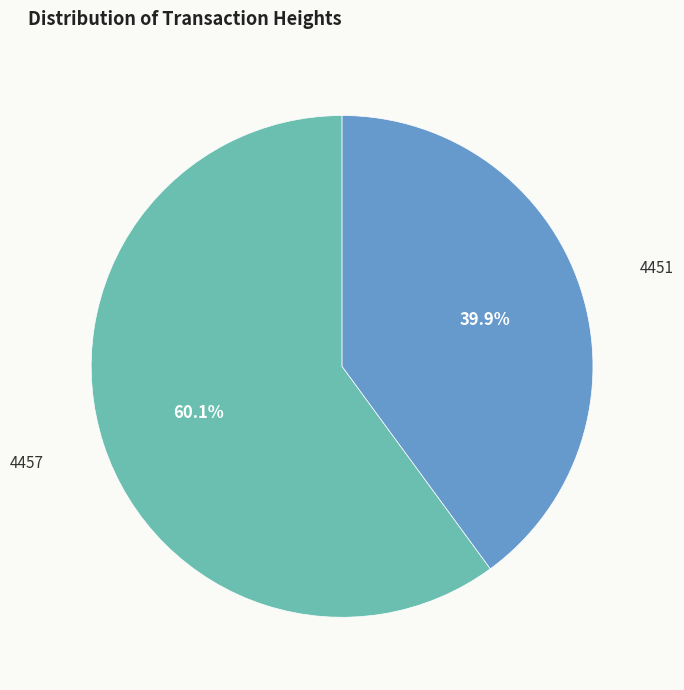

Is the sum of 4457 and 4451 greater than half?

Yes